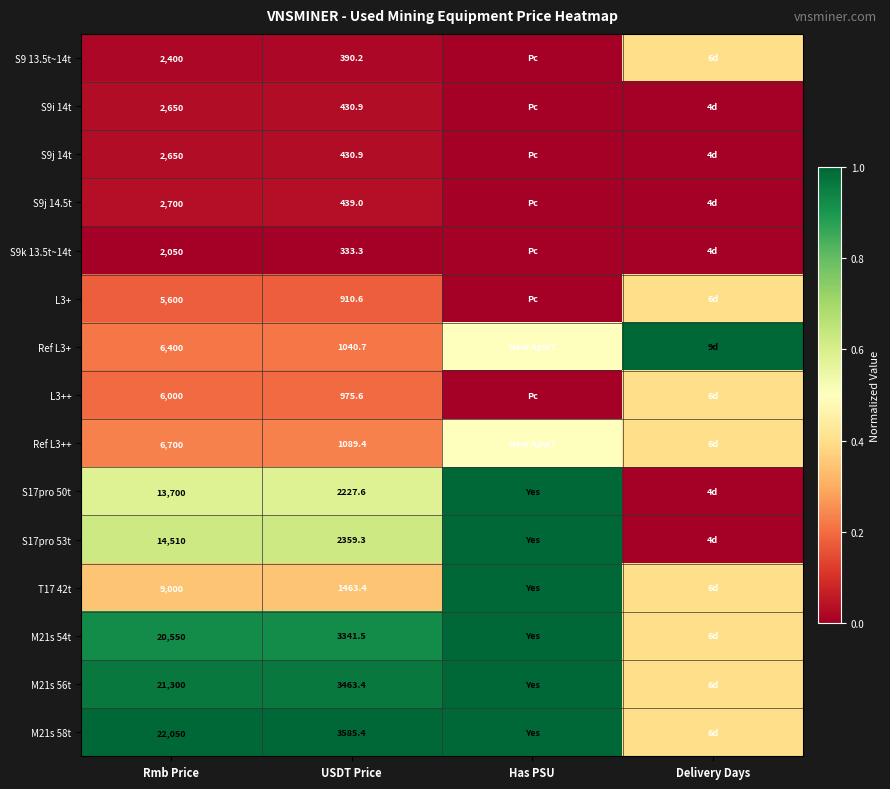

What is the total value across all series at Rmb Price?

138260.0